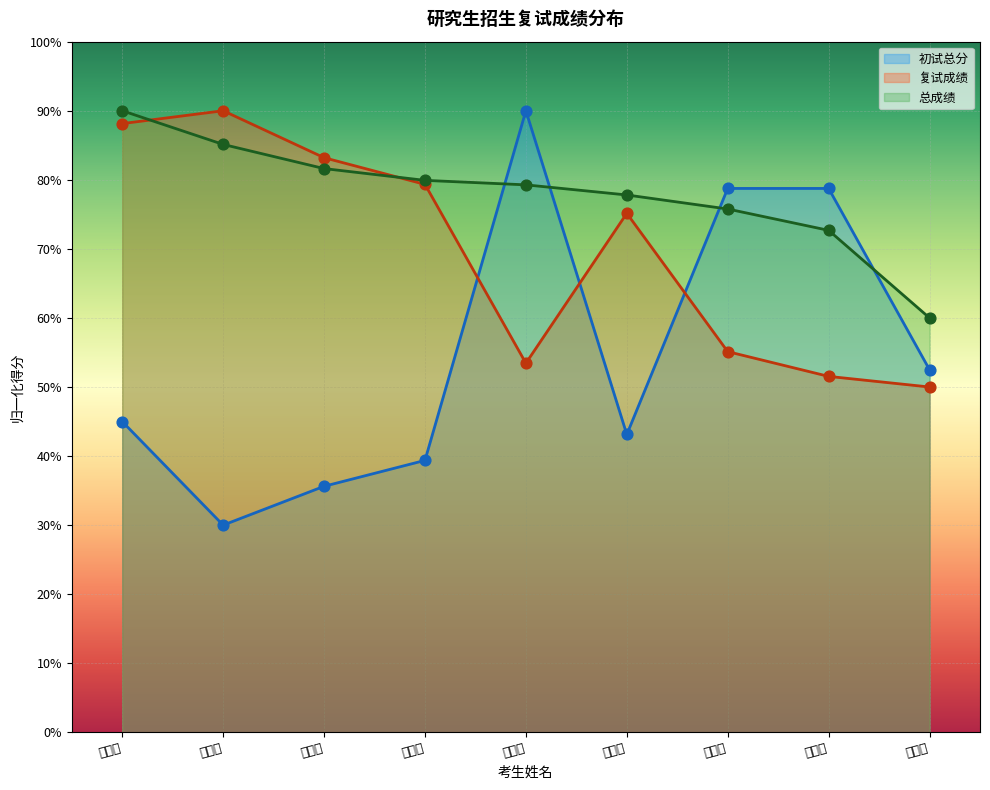

Which series has the widest spread of Y values?

初试总分